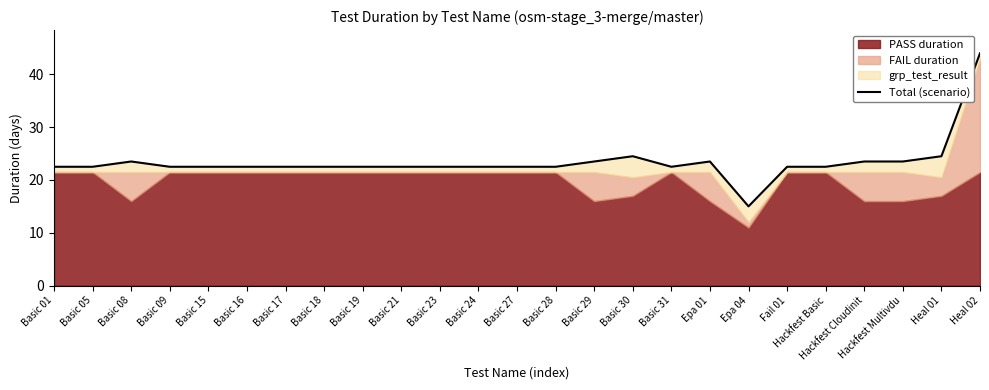

Reading left to right, transcribe all the data shown in this chart.

22.5	22.5	23.5	22.5	22.5	22.5	22.5	22.5	22.5	22.5	22.5	22.5	22.5	22.5	23.5	24.5	22.5	23.5	15.0	22.5	22.5	23.5	23.5	24.5	44.0